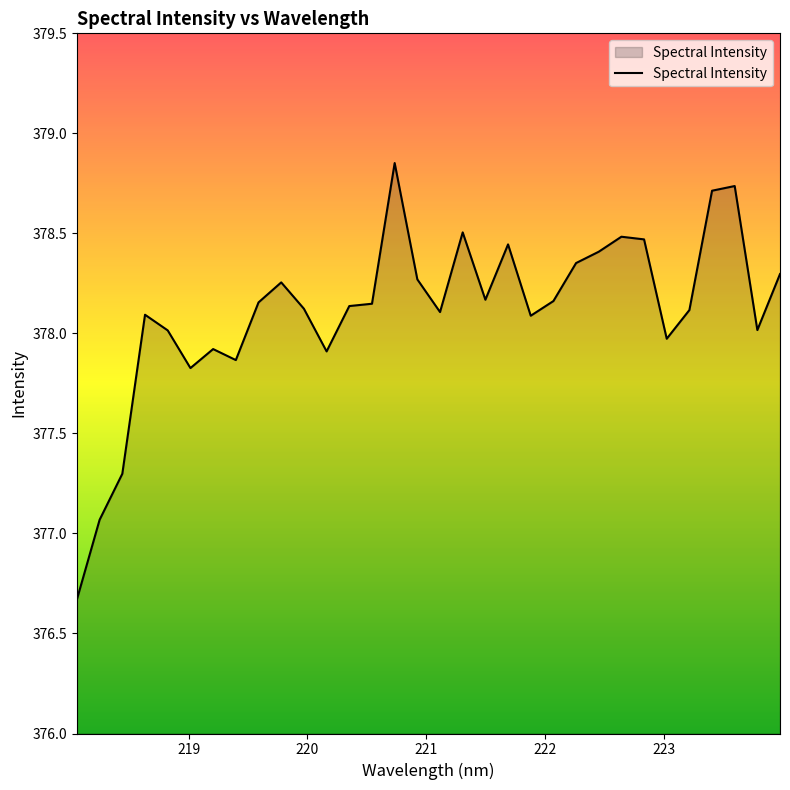

What is the smallest value displayed?

376.7